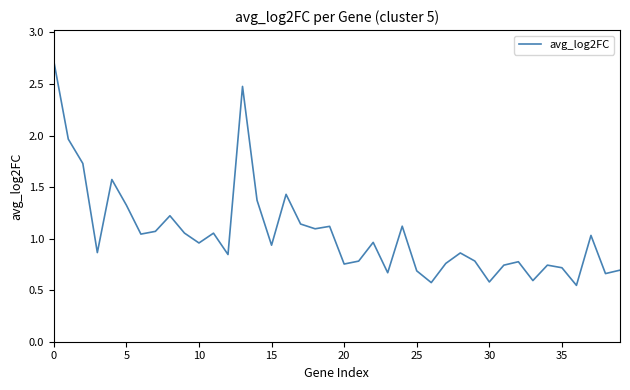

What is the difference between the maximum and minimum values?

2.2